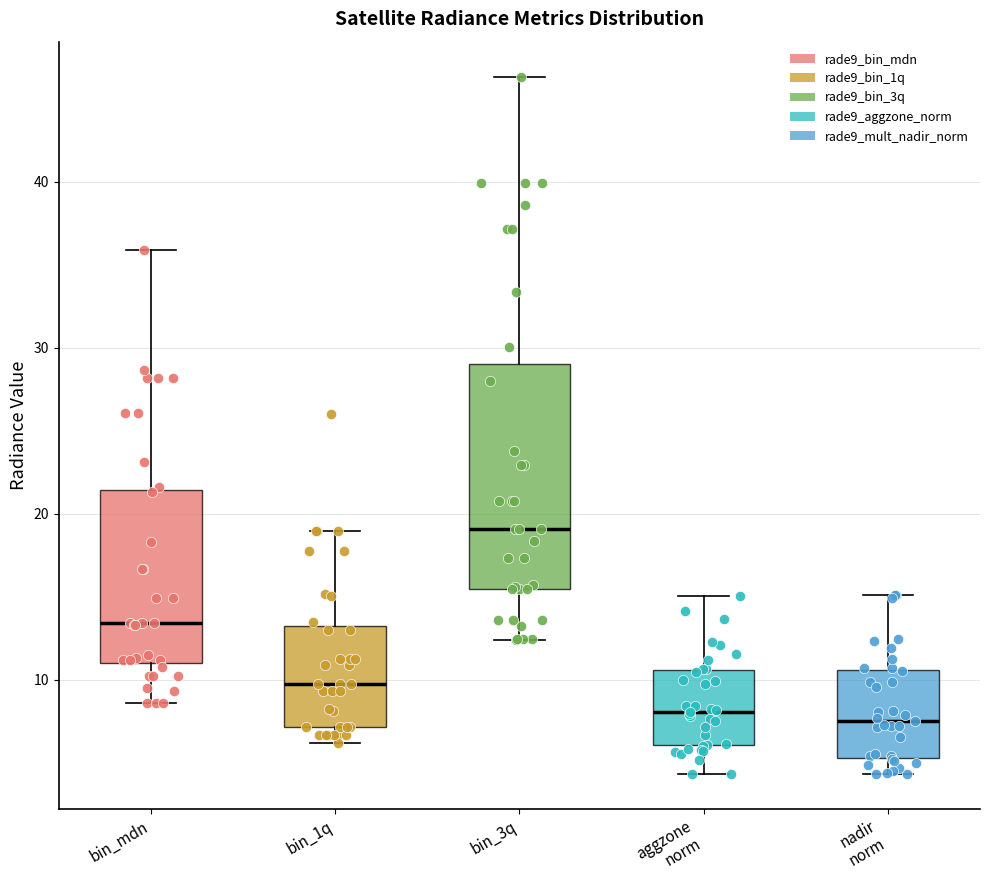

Where does the lower whisker of the box for aggzone norm end on the y-axis? The values are not printed on the chart, so give them approximately, as read against the axis.

4